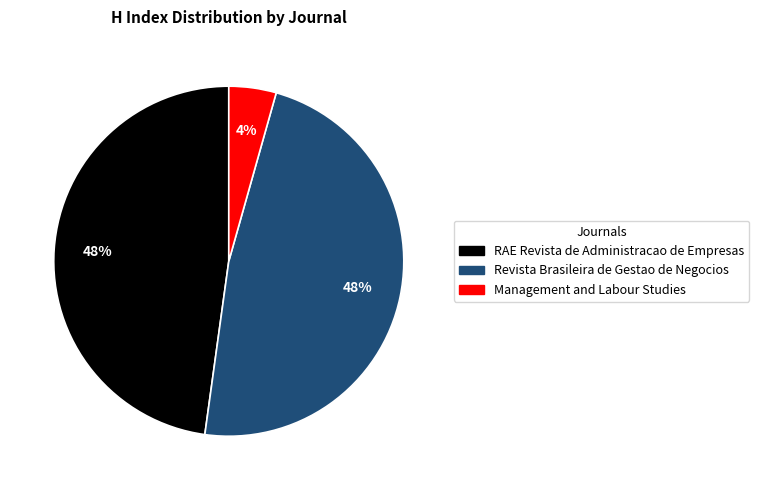

Is the sum of Management and Labour Studies and RAE Revista de Administracao de Empresas greater than half?

Yes